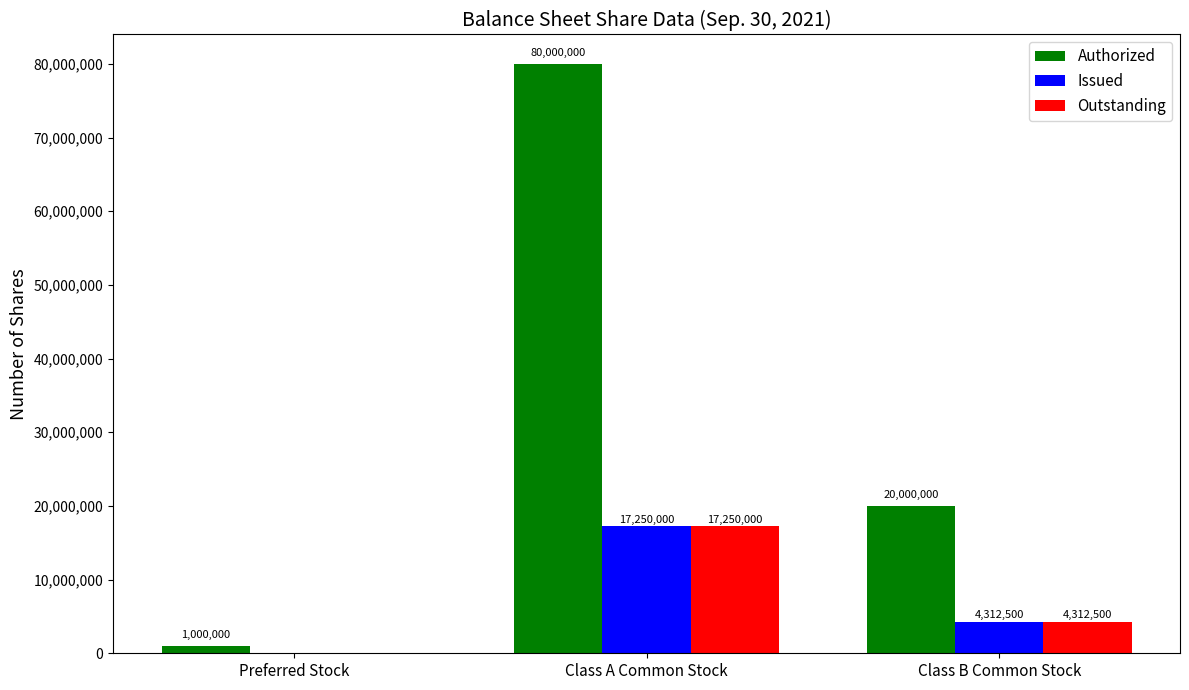

What value does the Outstanding series have at Class B Common Stock?

4312500